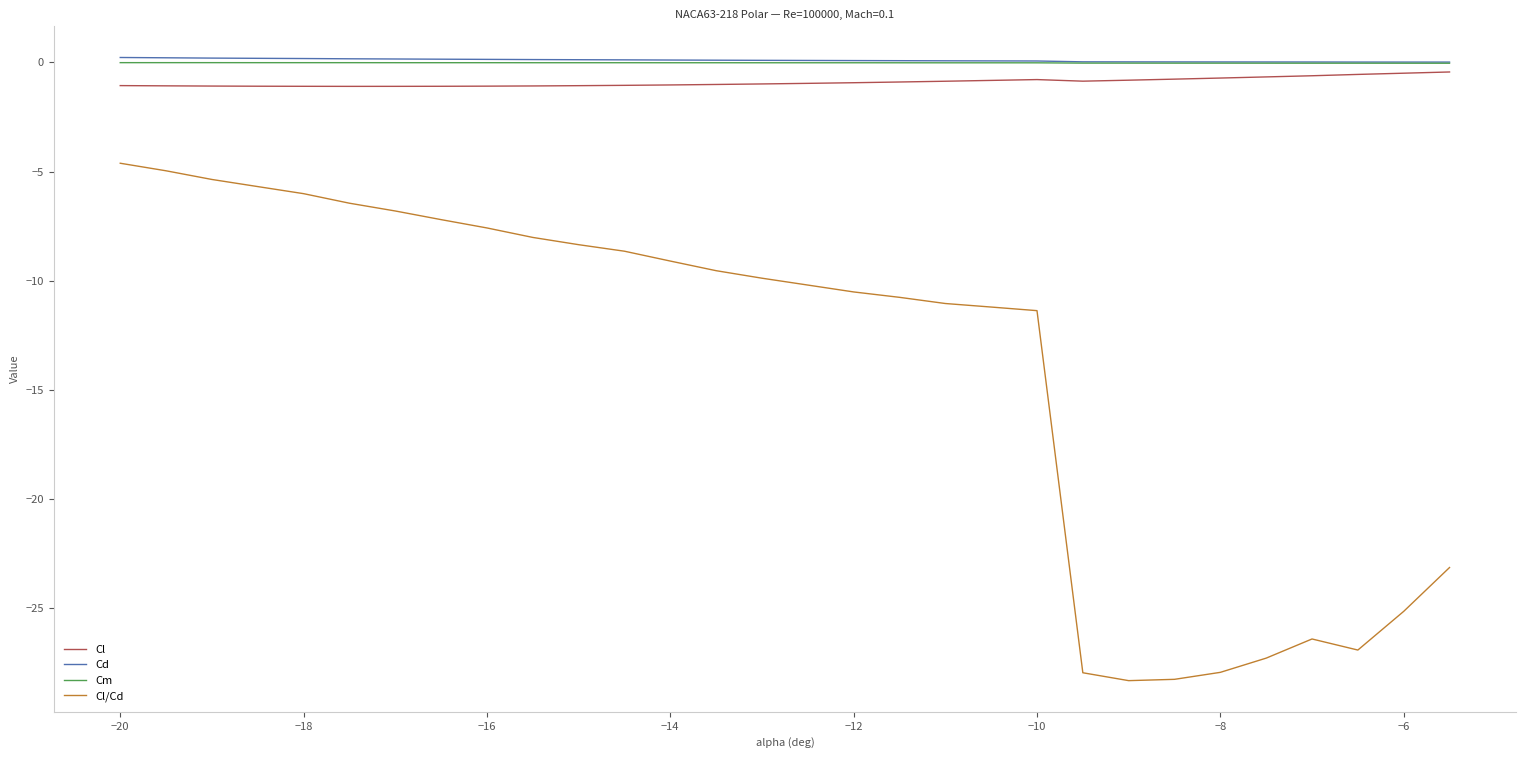

True or false: Cm and Cd intersect in this chart.

False